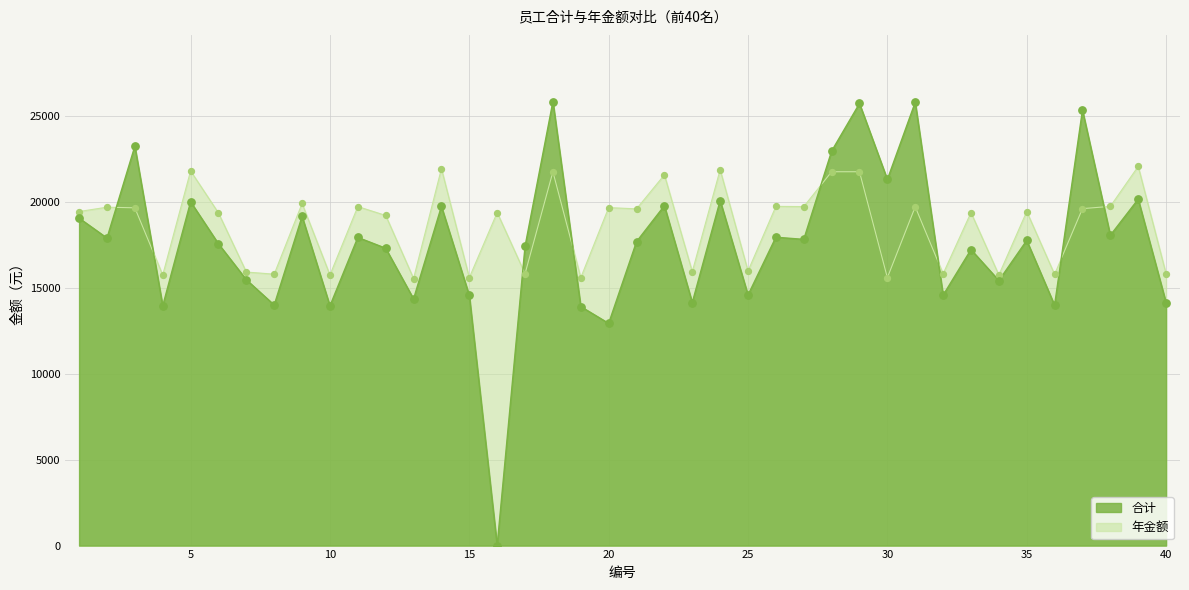

At which category is the sum across all series the highest?

18